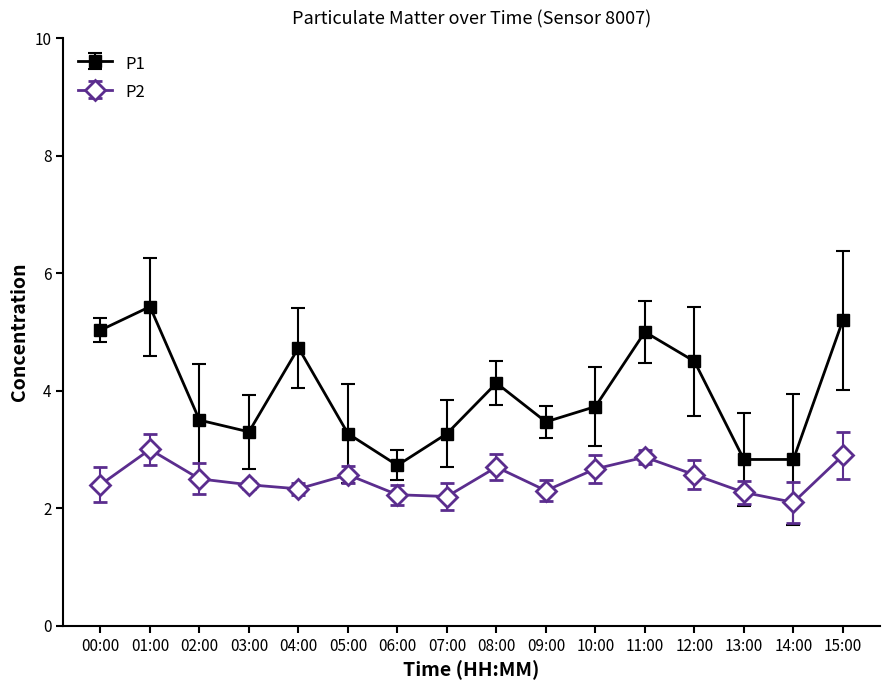

Rank the series at 03:00 from highest to lowest value.

P1, P2